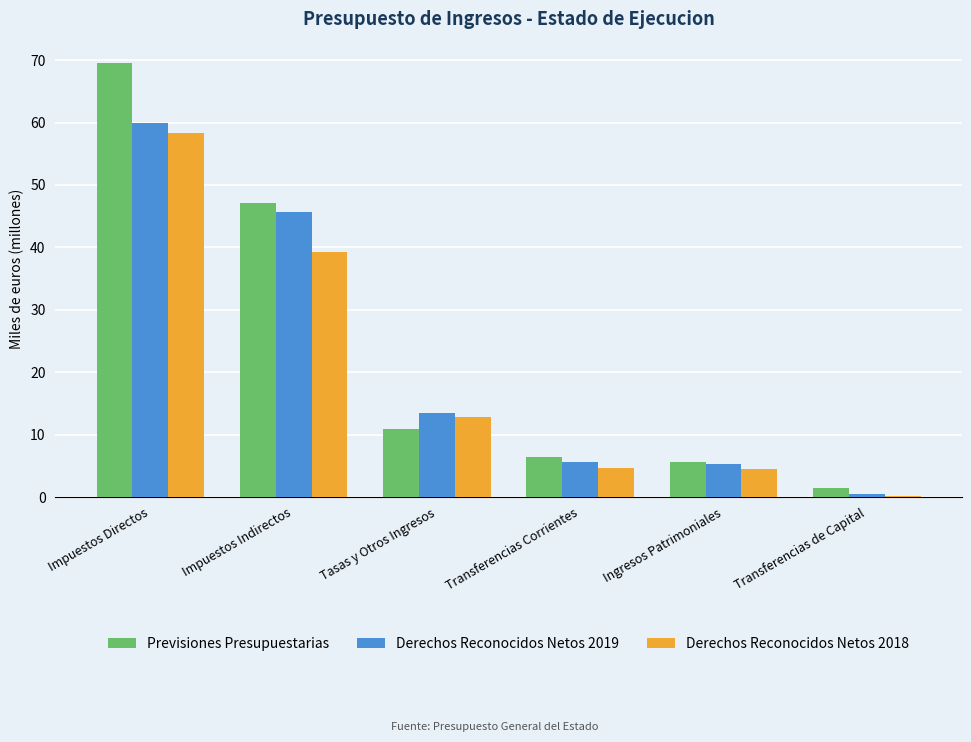

Reading right to left, transcribe all the data shown in this chart.

Previsiones Presupuestarias: 1.5	5.6	6.4	11.0	47.2	69.5
Derechos Reconocidos Netos 2019: 0.5	5.4	5.7	13.4	45.6	60.0
Derechos Reconocidos Netos 2018: 0.2	4.6	4.6	12.8	39.3	58.3